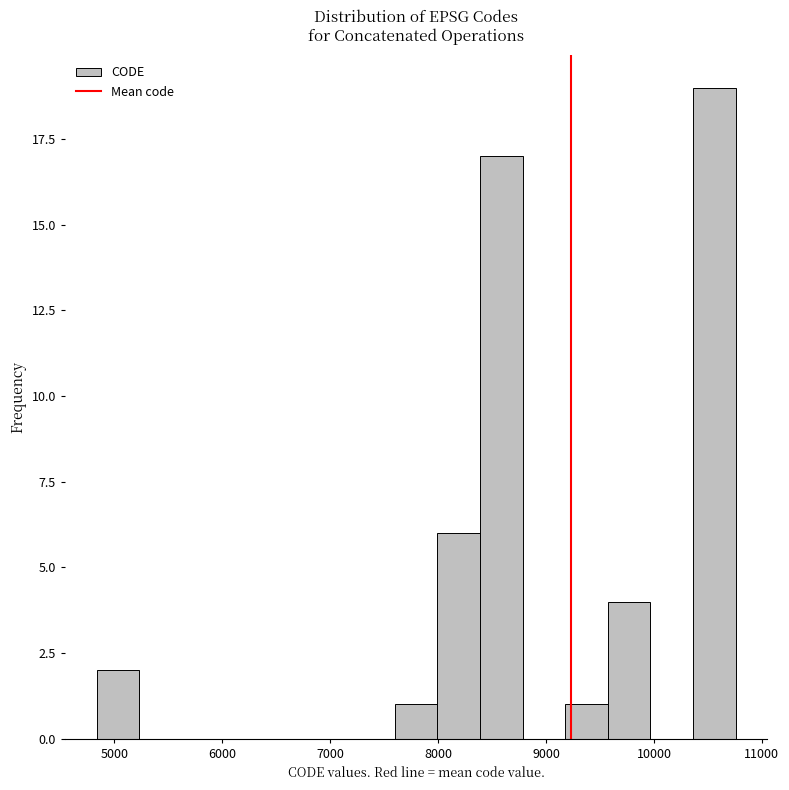

Read against the x-axis, roughly where is the centre of the tallest bar?

10600